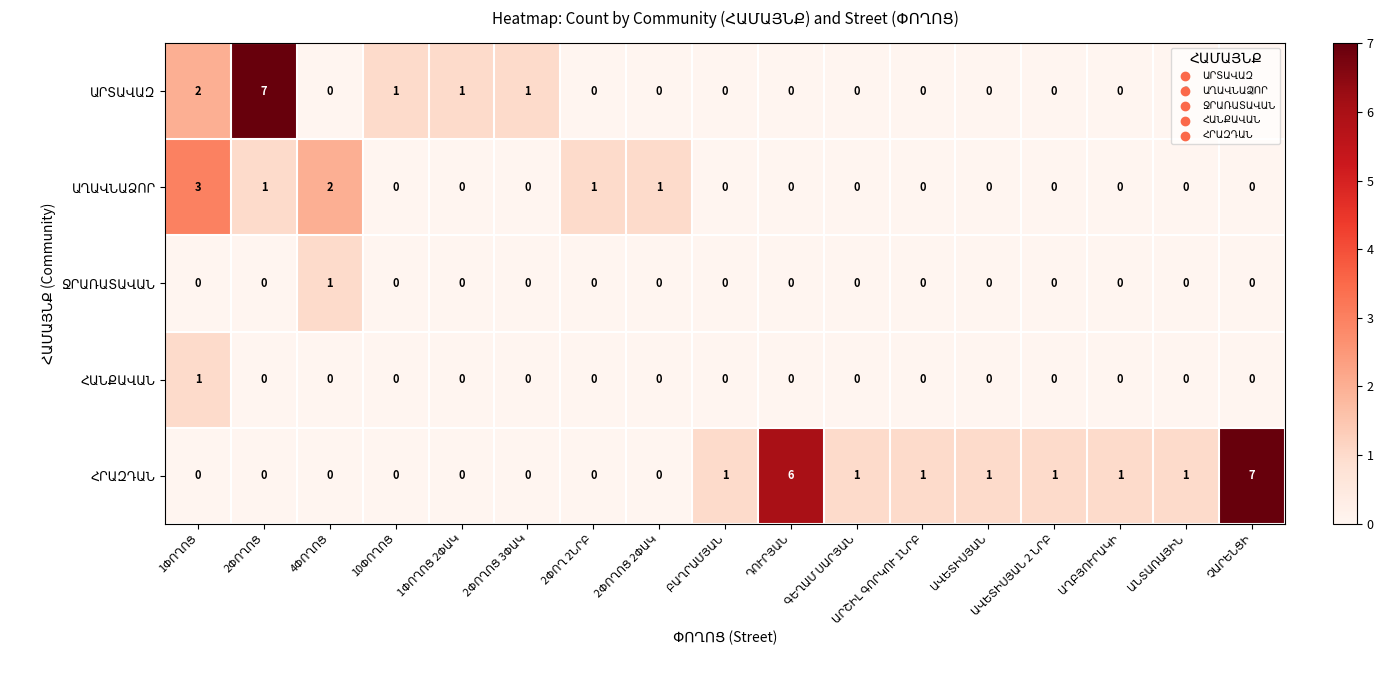

At how many categories does at least one series exceed 0?

17